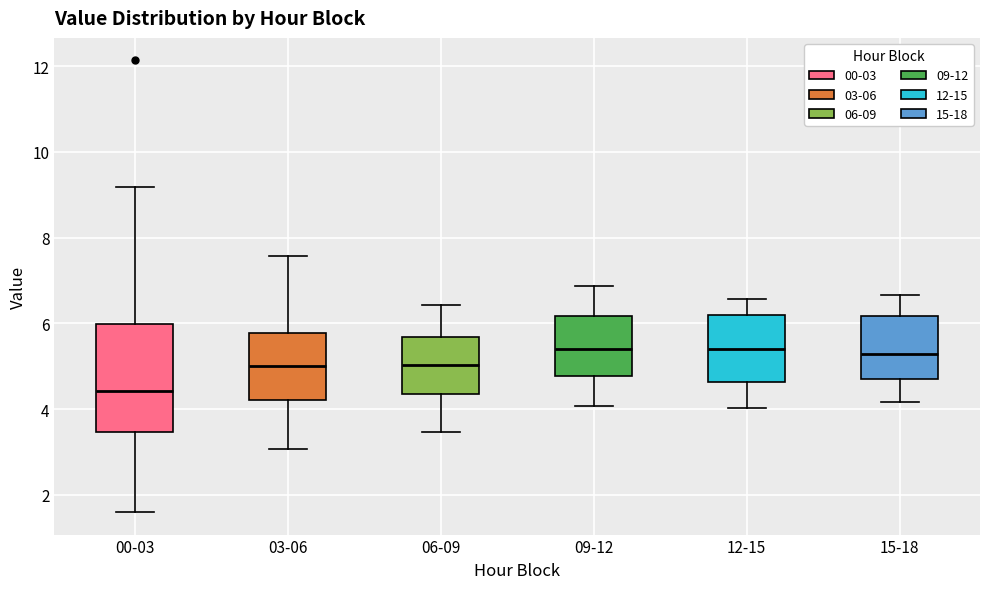

Reading left to right, read every box against the y-axis: the position of its median line, the range the box covers, and the ends of its whiskers. The values are not printed on the chart, so give them approximately, as read against the axis.

00-03: median 4.4, box 3.4 to 6.0, whiskers 1.6 to 9.2
03-06: median 5.0, box 4.2 to 5.8, whiskers 3.0 to 7.6
06-09: median 5.0, box 4.4 to 5.6, whiskers 3.4 to 6.4
09-12: median 5.4, box 4.8 to 6.2, whiskers 4.0 to 6.8
12-15: median 5.4, box 4.6 to 6.2, whiskers 4.0 to 6.6
15-18: median 5.2, box 4.8 to 6.2, whiskers 4.2 to 6.6